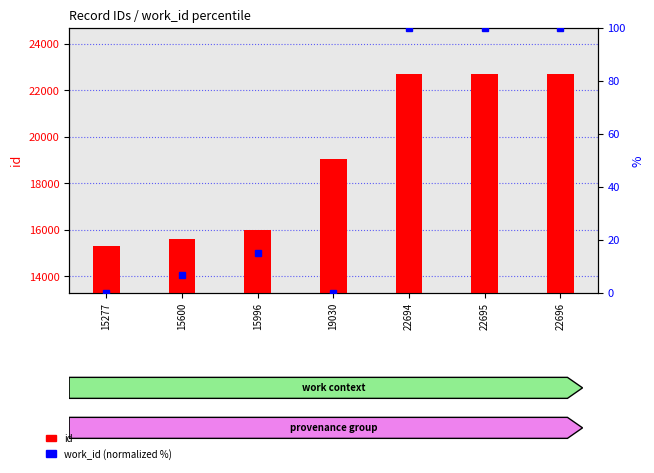

Rank the series by their maximum value, from lowest to highest.

work_id (normalized %), id